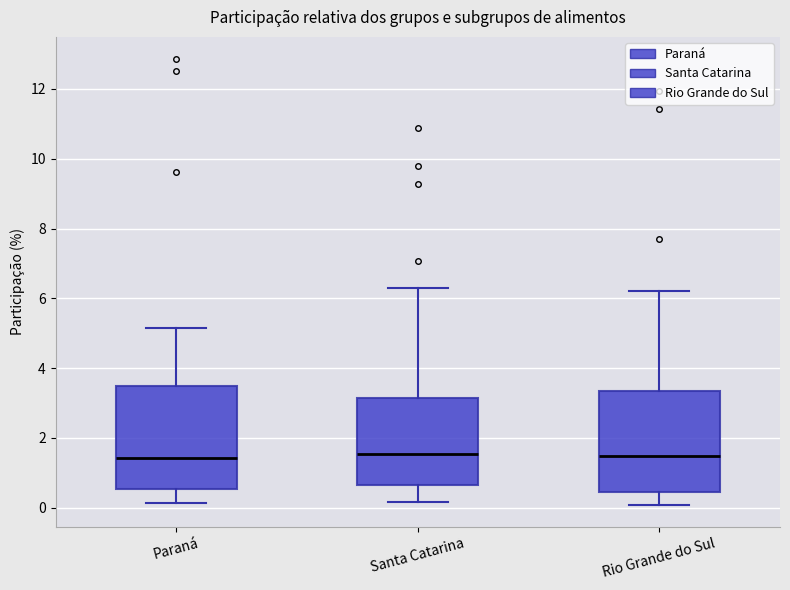

Reading left to right, transcribe this box plot: for each box, give where its median line is, the range the box spans, and where its two whiskers end, as read against the y-axis. The values are not printed on the chart, so give them approximately, as read against the axis.

Paraná: median 1.4, box 0.6 to 3.4, whiskers 0.2 to 5.2
Santa Catarina: median 1.6, box 0.6 to 3.2, whiskers 0.2 to 6.4
Rio Grande do Sul: median 1.4, box 0.4 to 3.4, whiskers 0.0 to 6.2